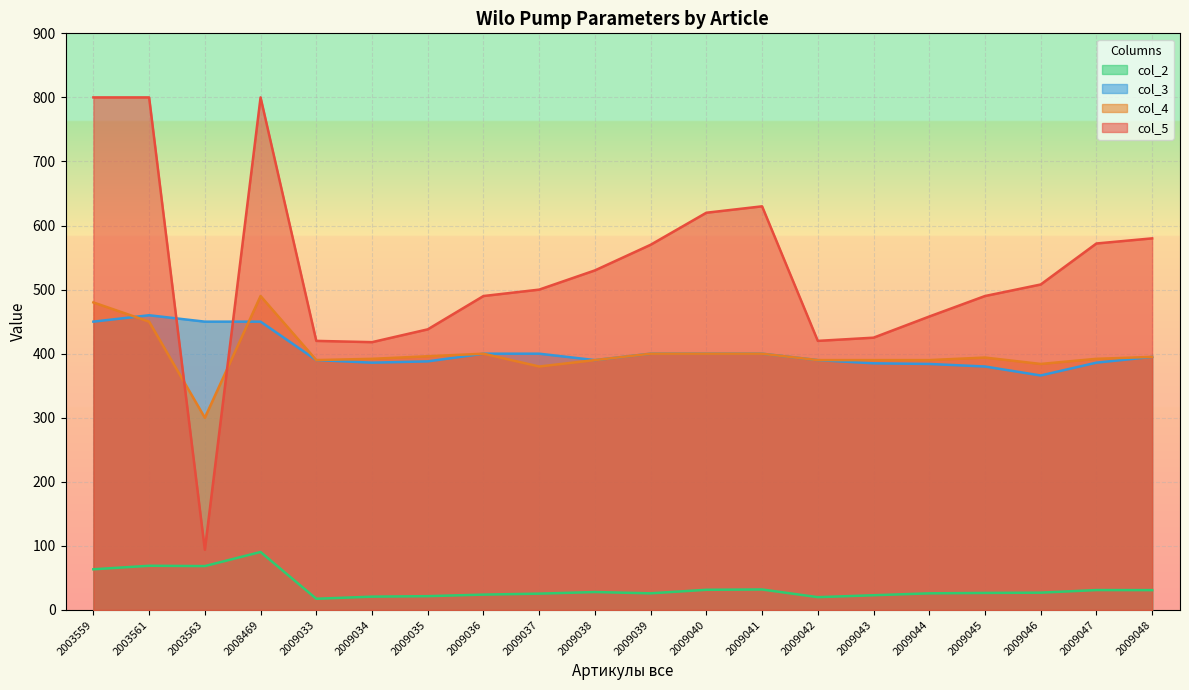

At which category does the chart reach its minimum across all series?

2009033